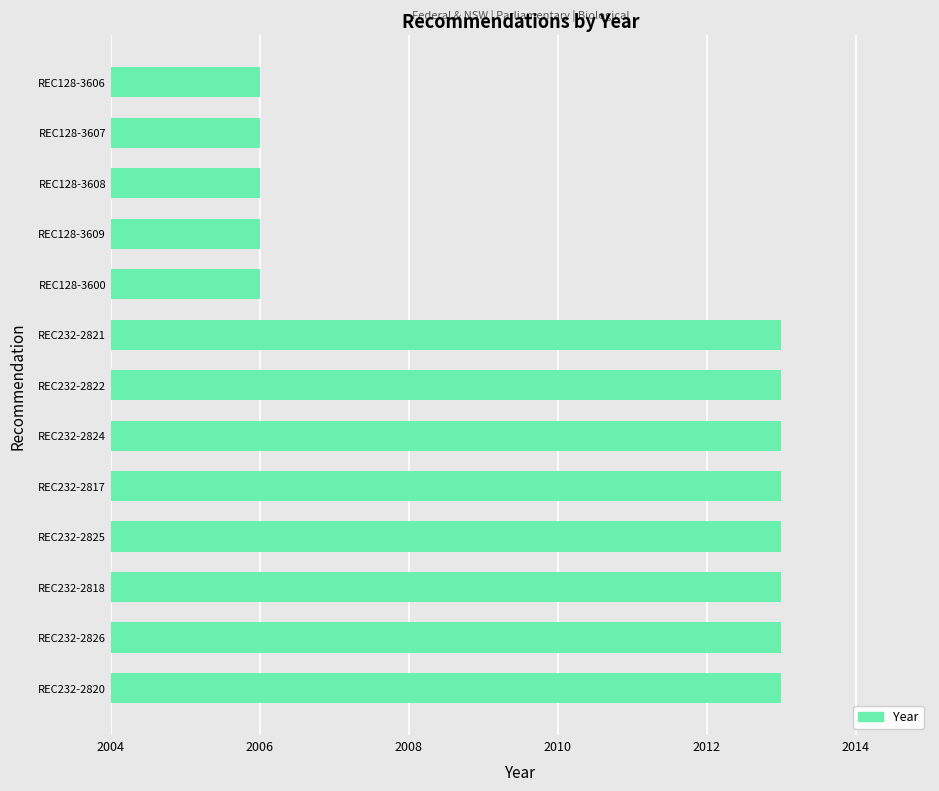

Reading bottom to top, what are all the values shown in this chart?

2013	2013	2013	2013	2013	2013	2013	2013	2006	2006	2006	2006	2006